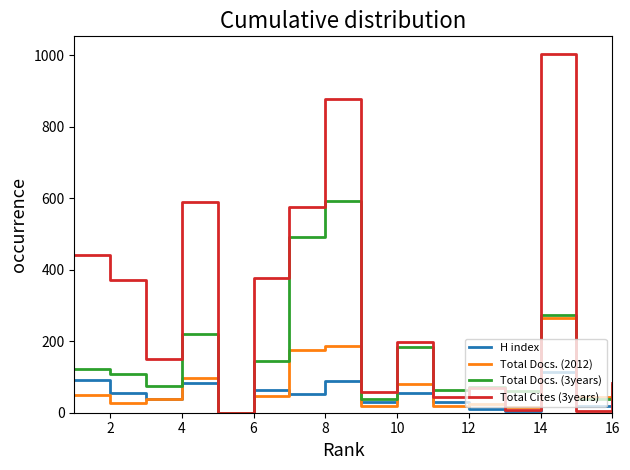

What is the maximum value shown in the chart?

1003